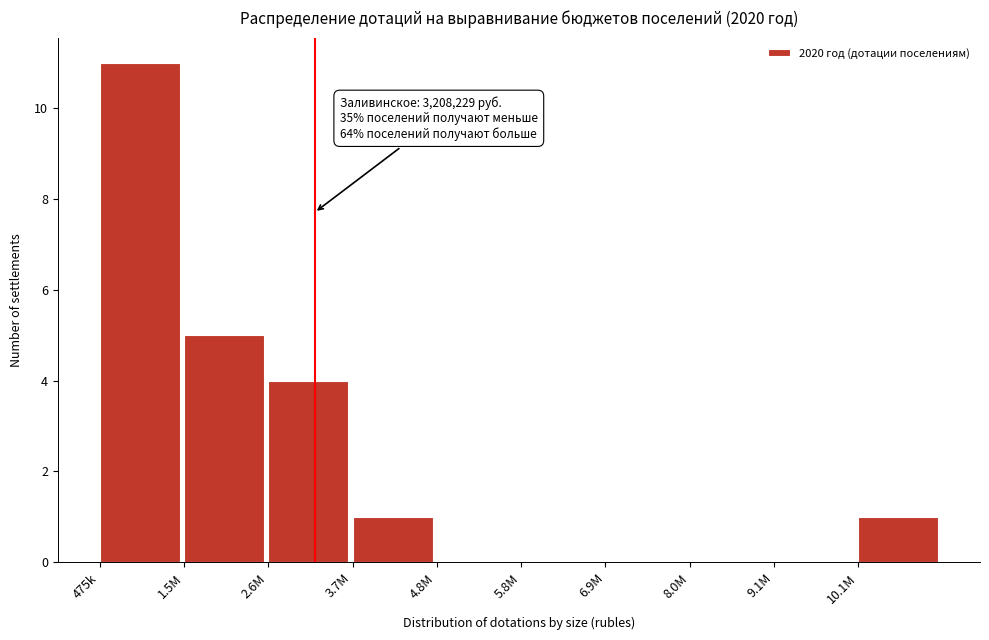

Reading left to right, transcribe all the data shown in this chart.

475k=11	1.5M=5	2.6M=4	3.7M=1	4.8M=0	5.8M=0	6.9M=0	8.0M=0	9.1M=0	10.1M=1